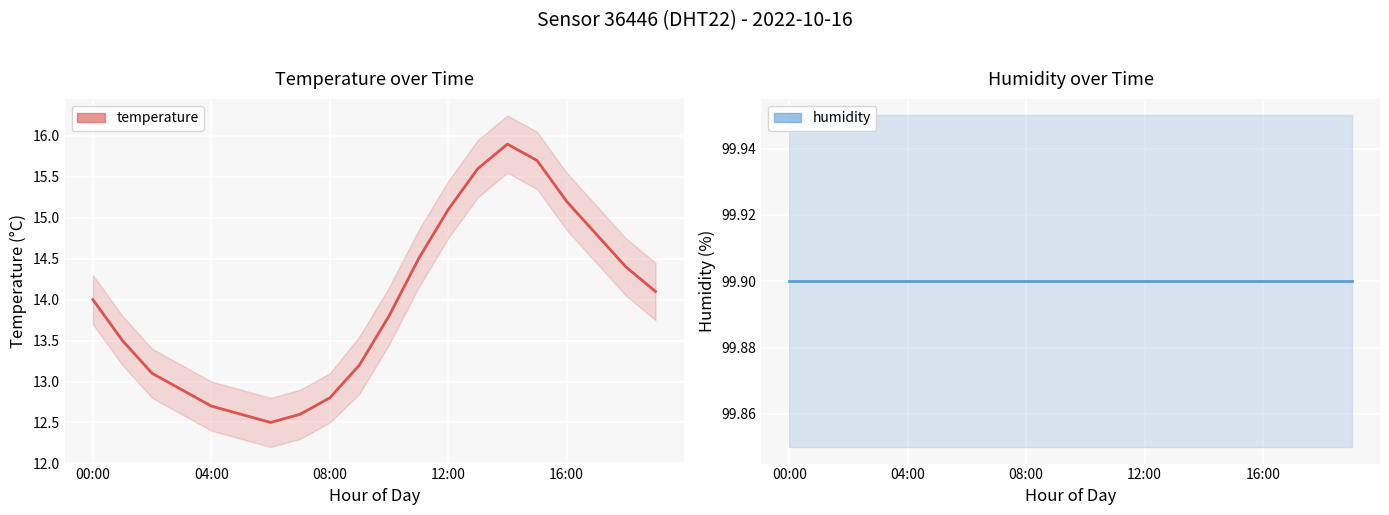

What is the average value of the temperature series?

13.9